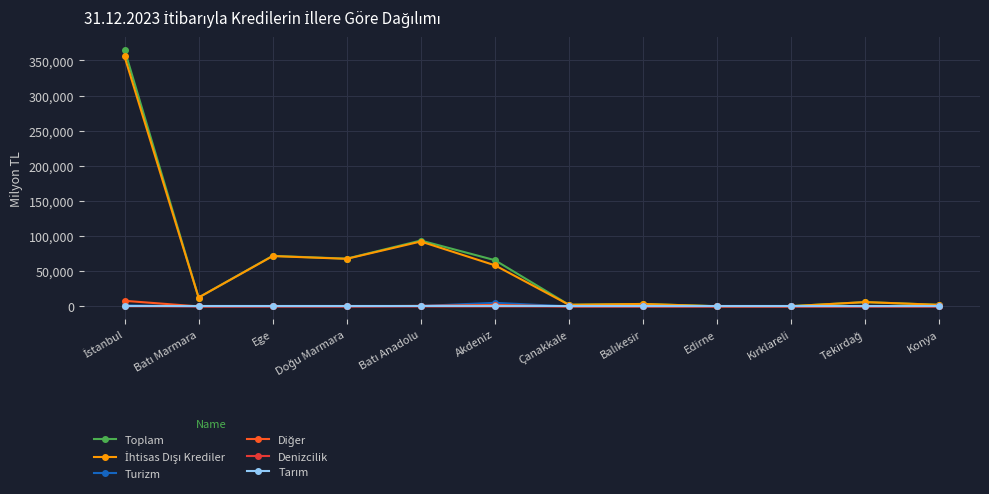

Which series has the widest spread of values?

Toplam